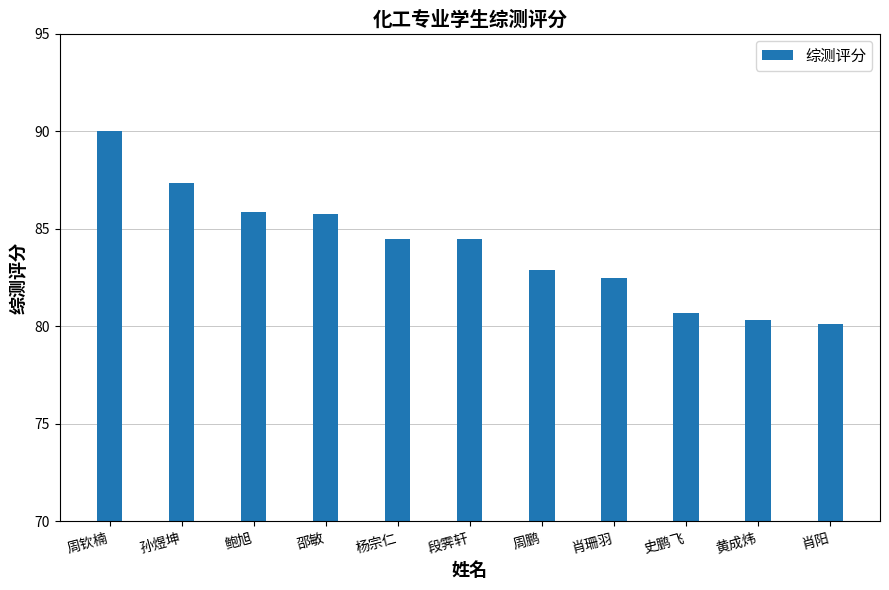

The chart shows a value of 120.2 at 周鹏. True or false?

False